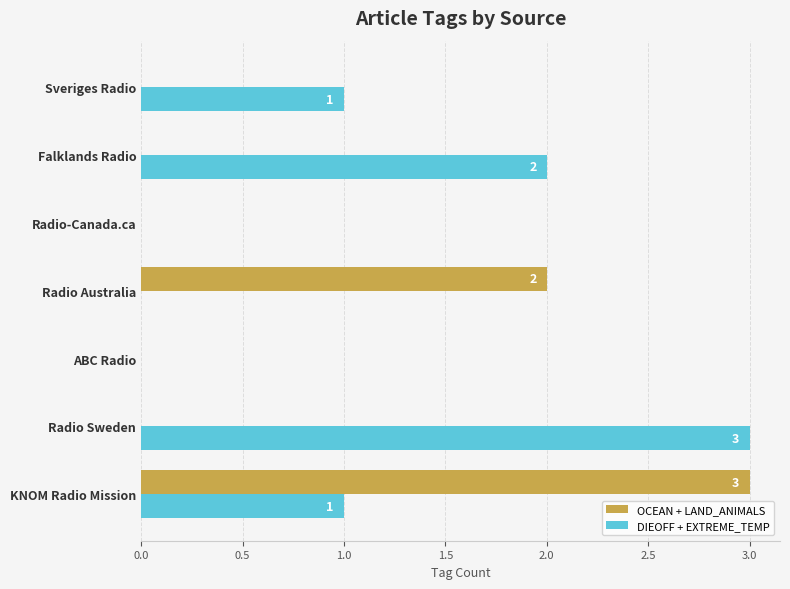

The value of OCEAN + LAND_ANIMALS at ABC Radio is -2. True or false?

False